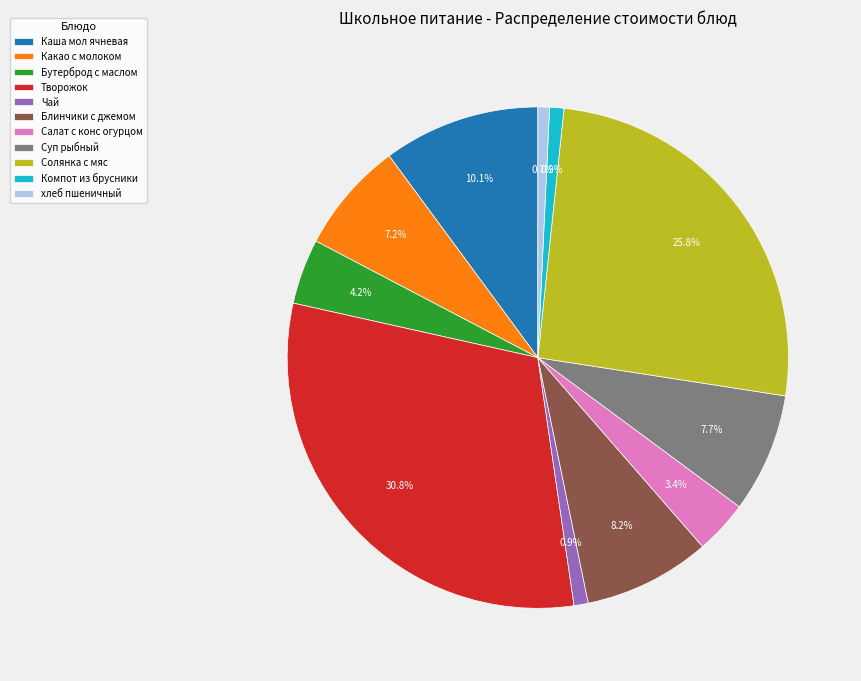

What percentage is the Каша мол ячневая slice, to the nearest percent?

10%